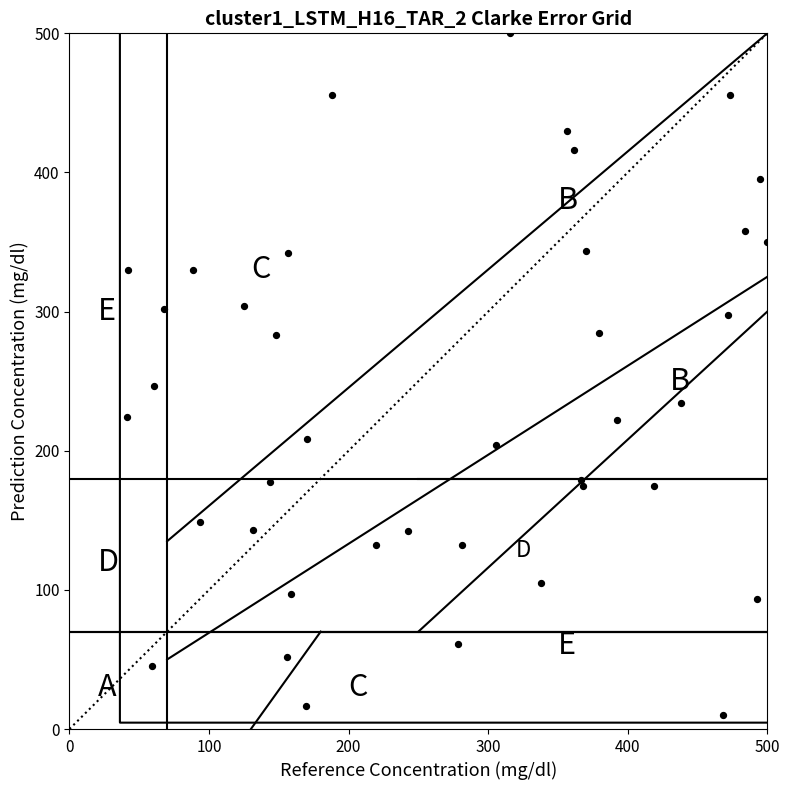

What Y value in the scatter plot is closest to 254?

246.5